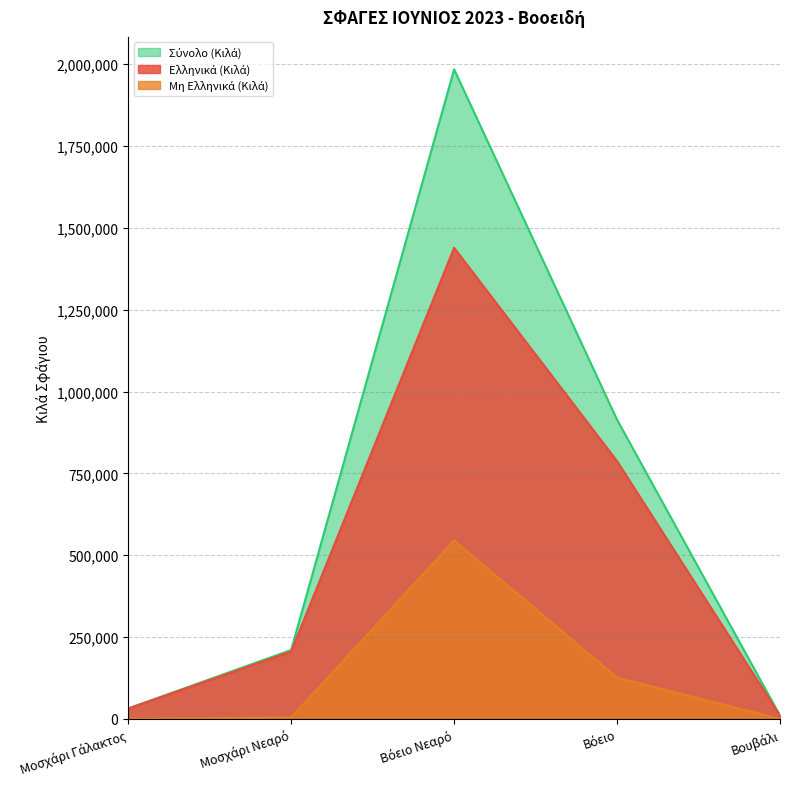

What is the spread (max minus min) of values at Μοσχάρι Γάλακτος?

31828